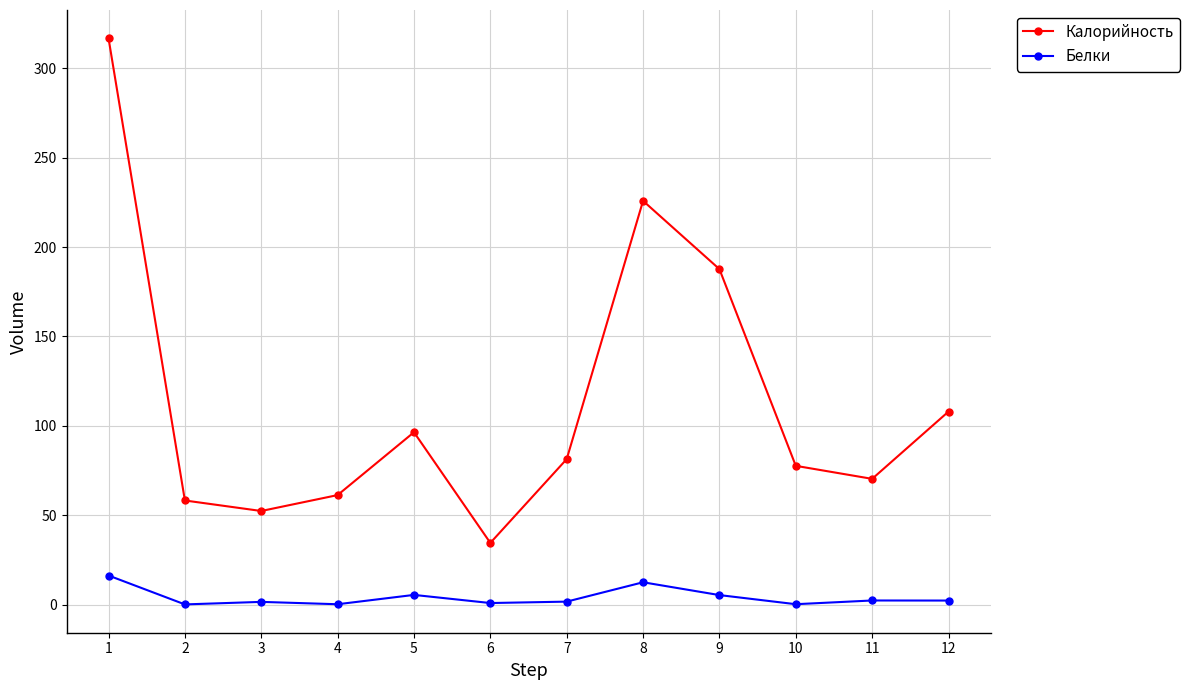

Rank the categories by Калорийность value from lowest to highest.

6, 3, 2, 4, 11, 10, 7, 5, 12, 9, 8, 1